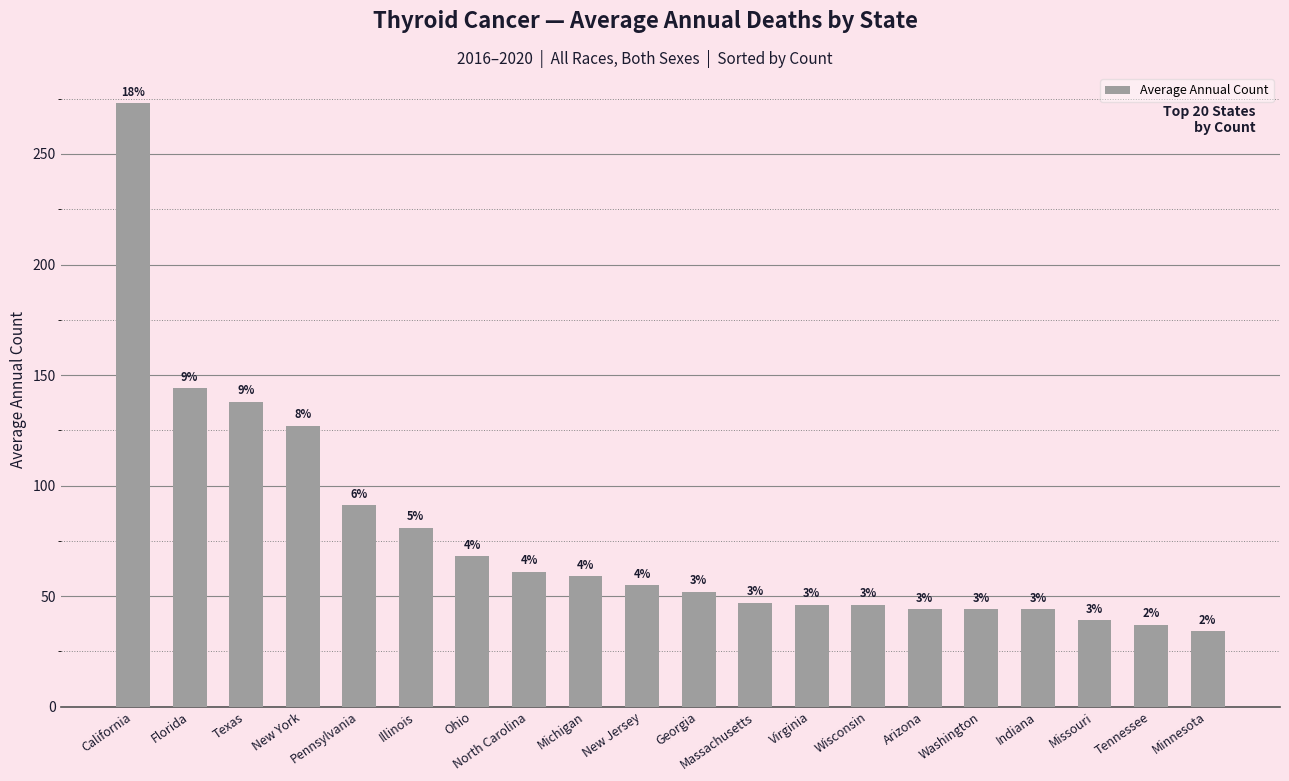

At which label is the value closest to 153?

Florida